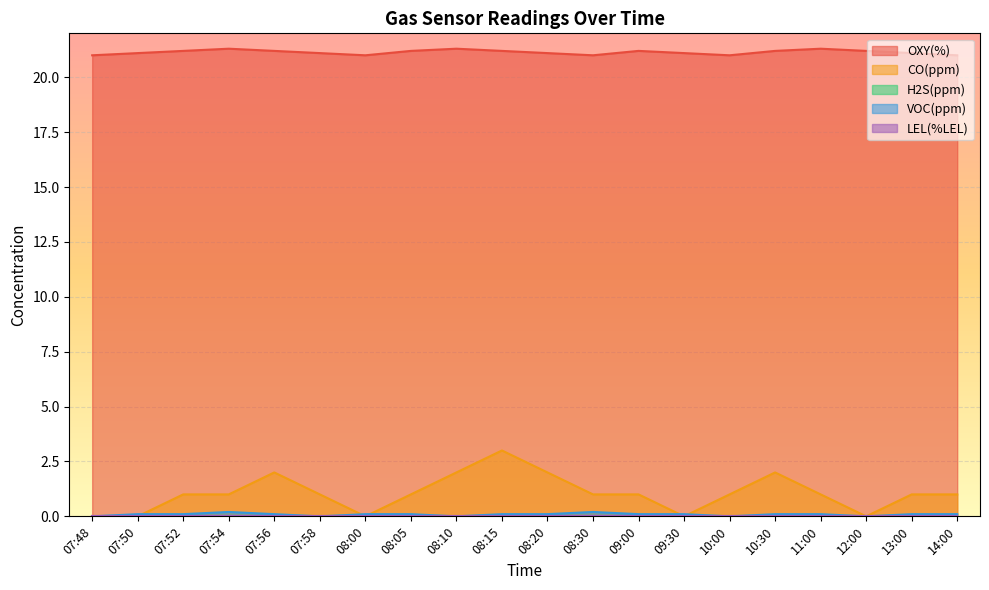

Count the VOC(ppm) values in the range 0 to 1.

20